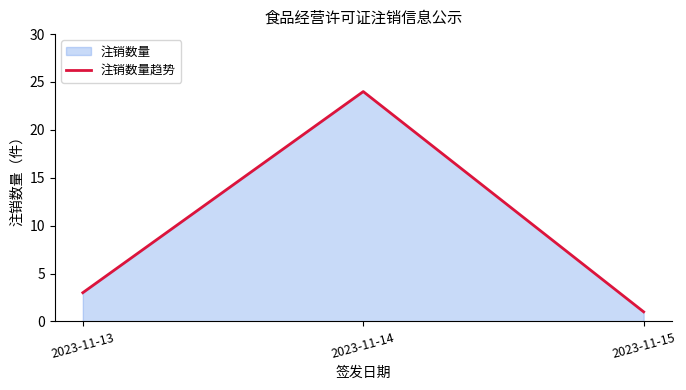

How many categories are shown in the chart?

3